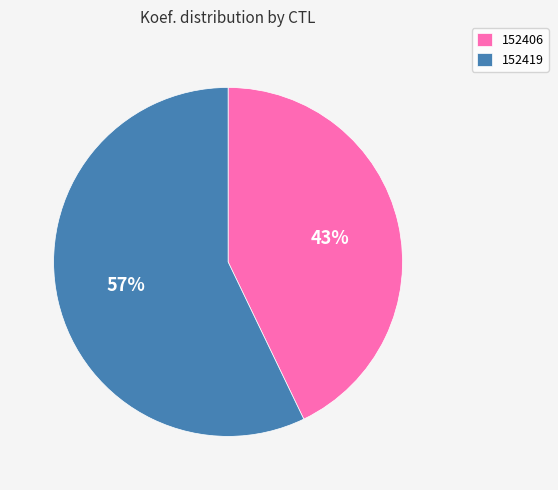

Rank the categories by value from highest to lowest.

152419, 152406